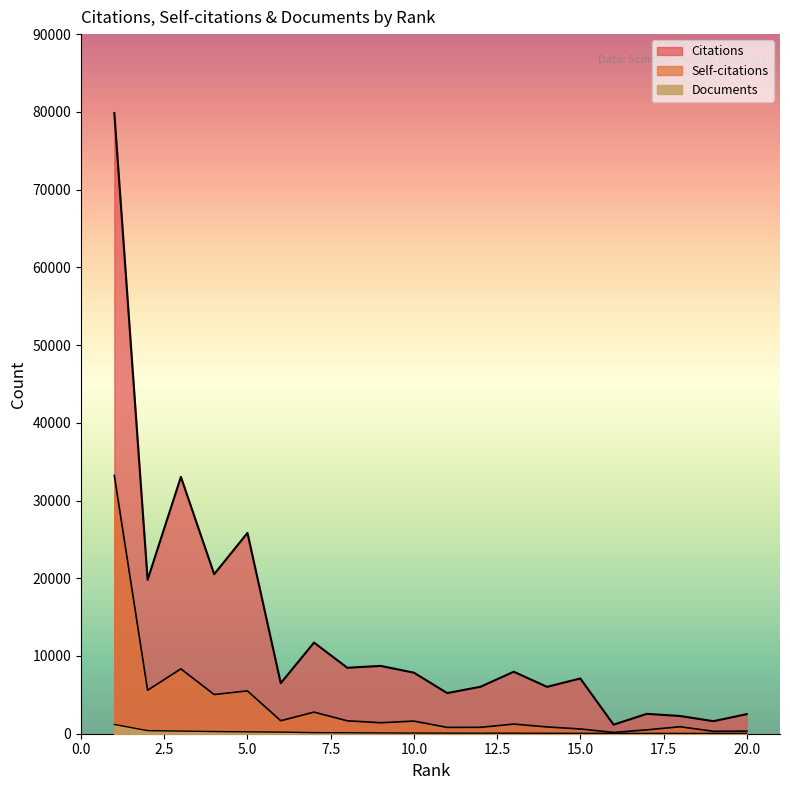

What value does the Self-citations series have at 10?

1626